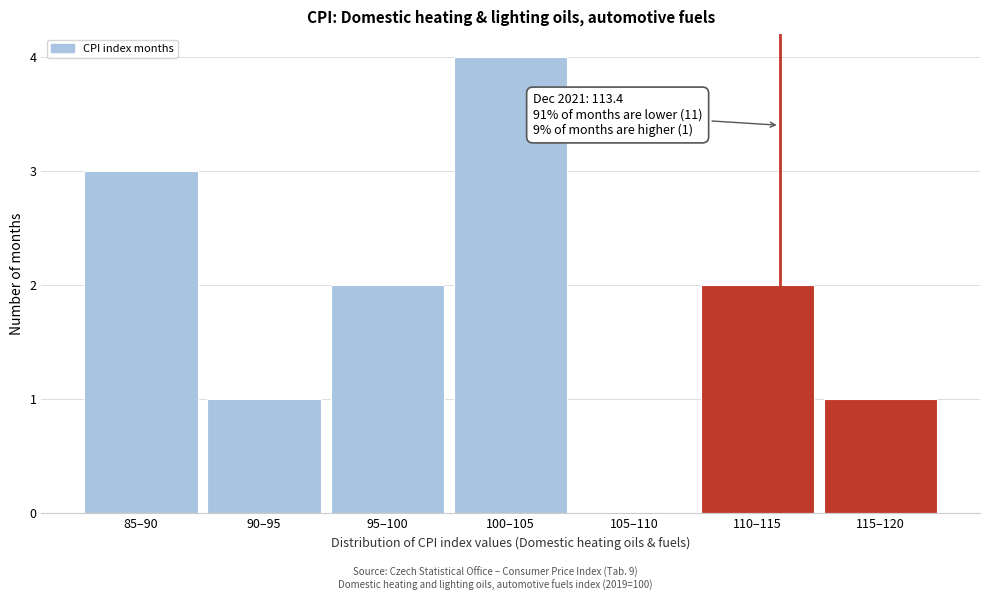

Reading left to right, extract all data points from this chart.

85–90=3	90–95=1	95–100=2	100–105=4	105–110=0	110–115=2	115–120=1